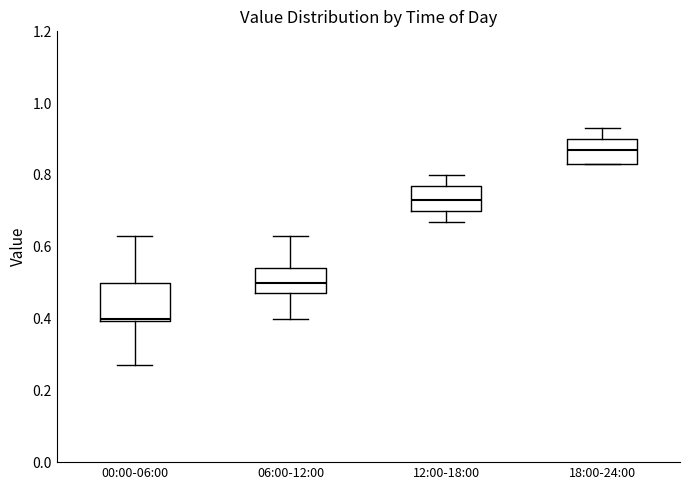

Which box is the tallest, from its lower edge to its upper edge?

00:00-06:00